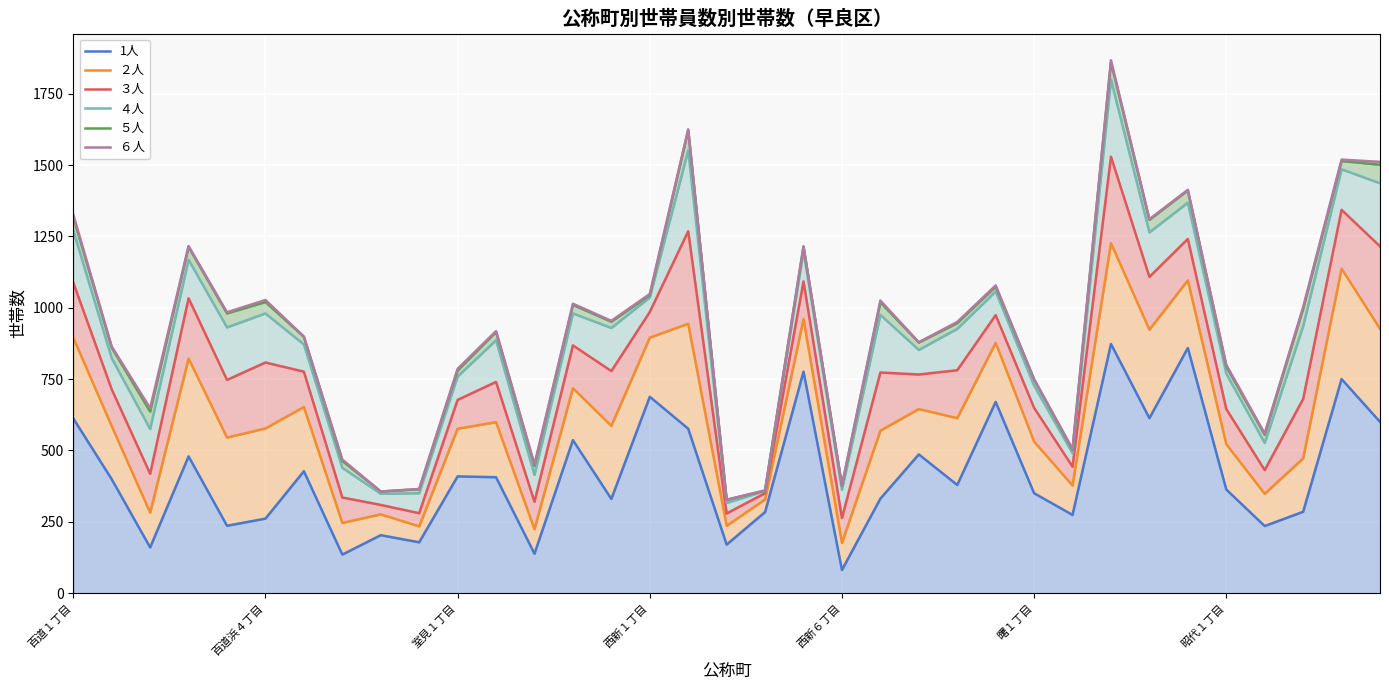

True or false: ５人 and ２人 intersect in this chart.

False